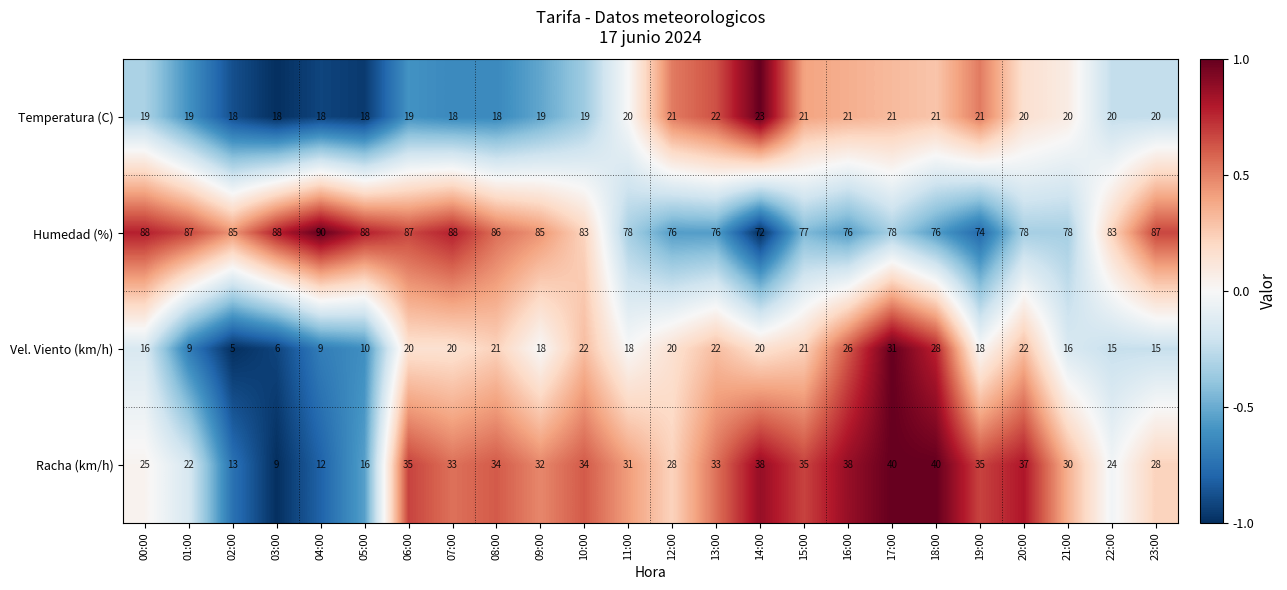

True or false: Humedad (%) has a value of 125 at 13:00.

False